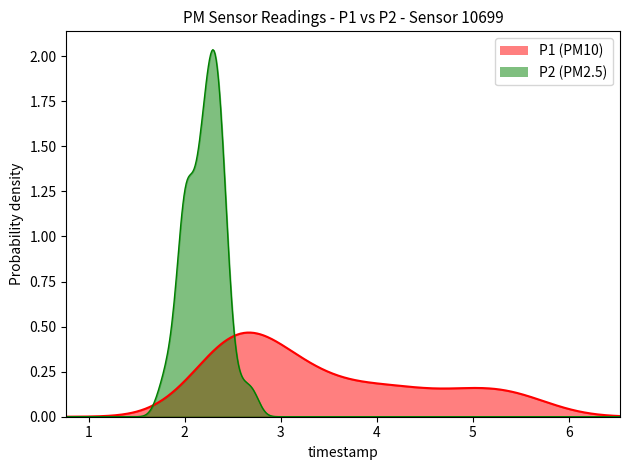

Where is the first local maximum for P2?

00:02